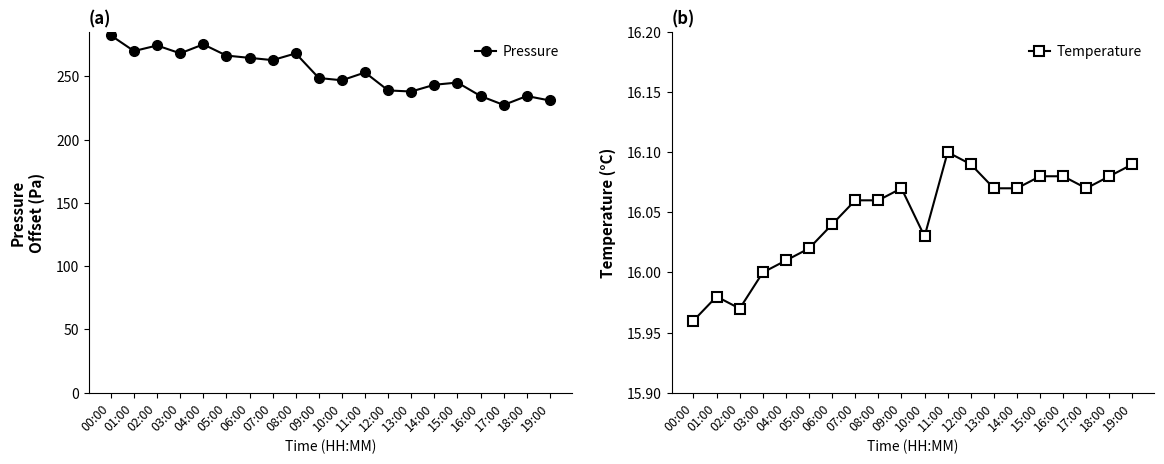

What is the label of the 15th point from the right?

05:00